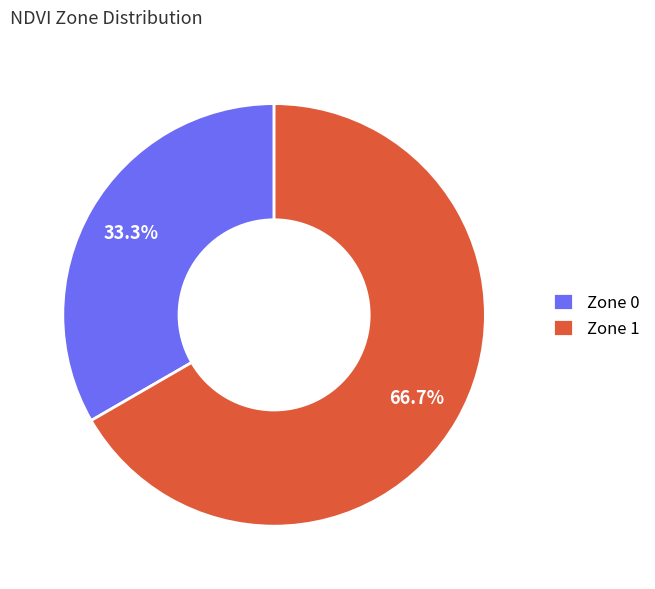

To the nearest percent, what percentage of the pie is Zone 1?

67%